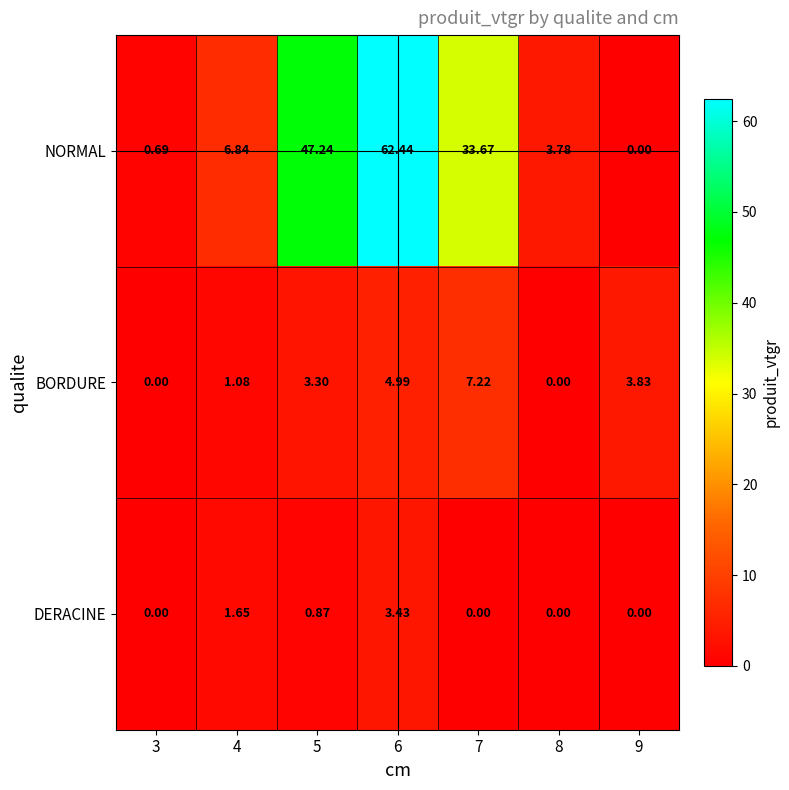

How many categories are shown in the chart?

7